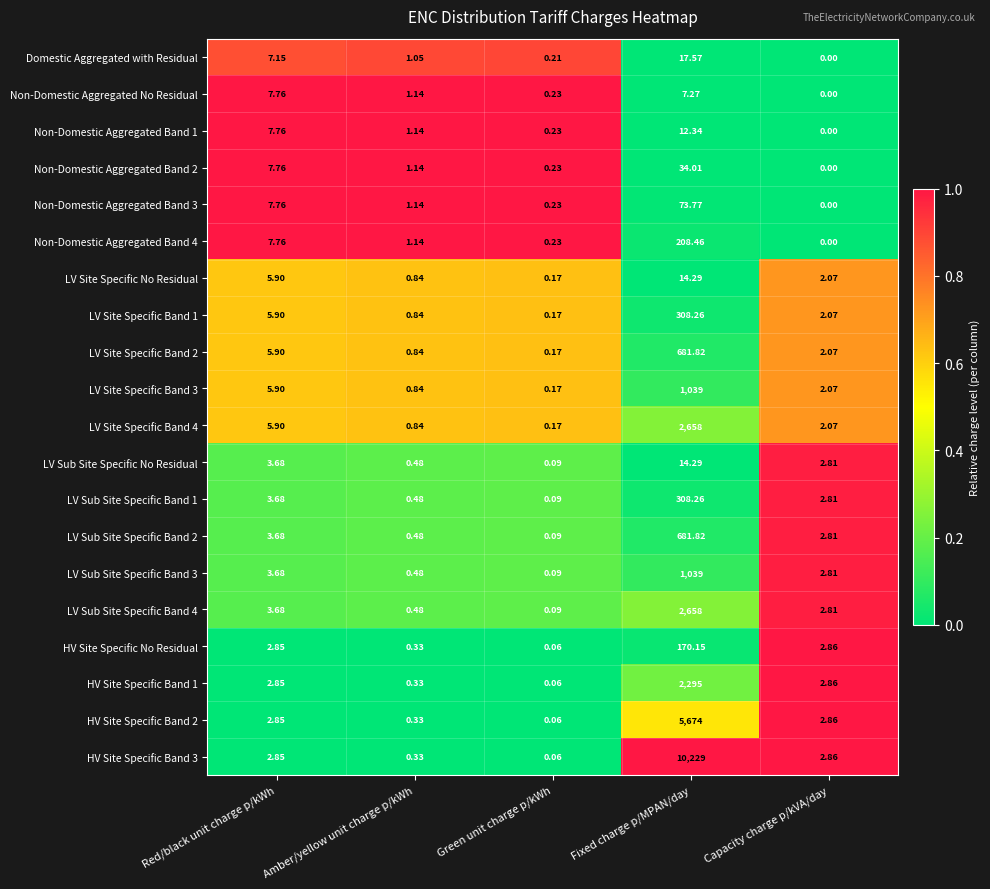

Which series has the widest spread of values?

HV Site Specific Band 3